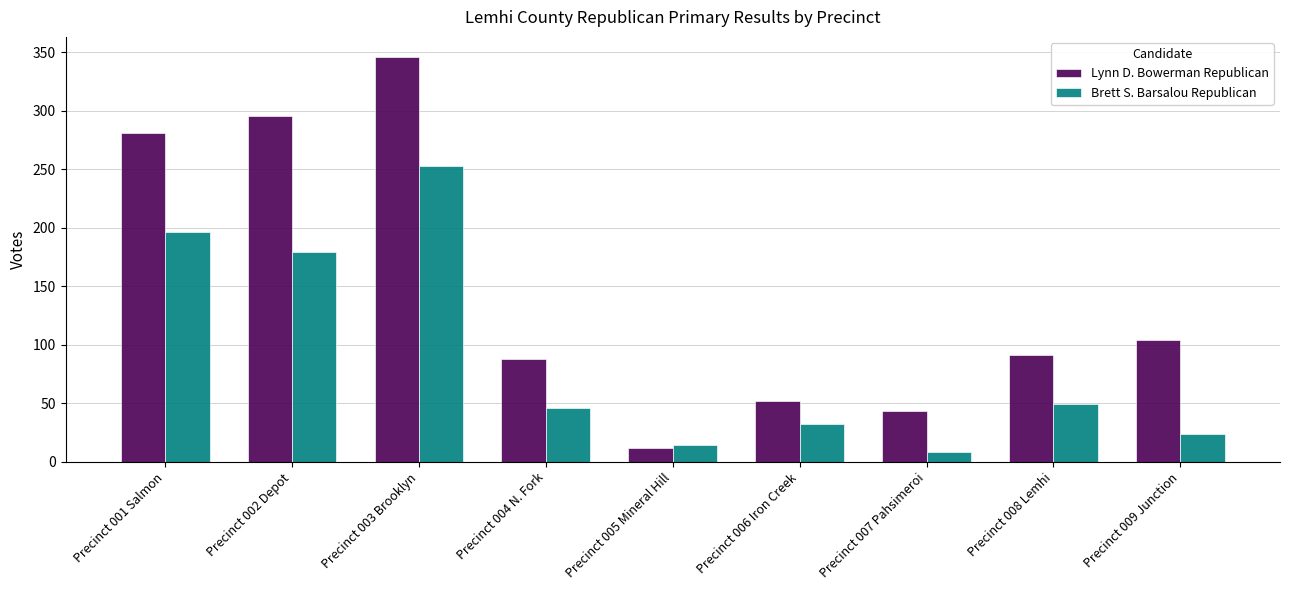

Reading left to right, what are all the values shown in this chart?

Lynn D. Bowerman Republican: 281	296	346	88	12	52	43	91	104
Brett S. Barsalou Republican: 196	179	253	46	14	32	8	49	24